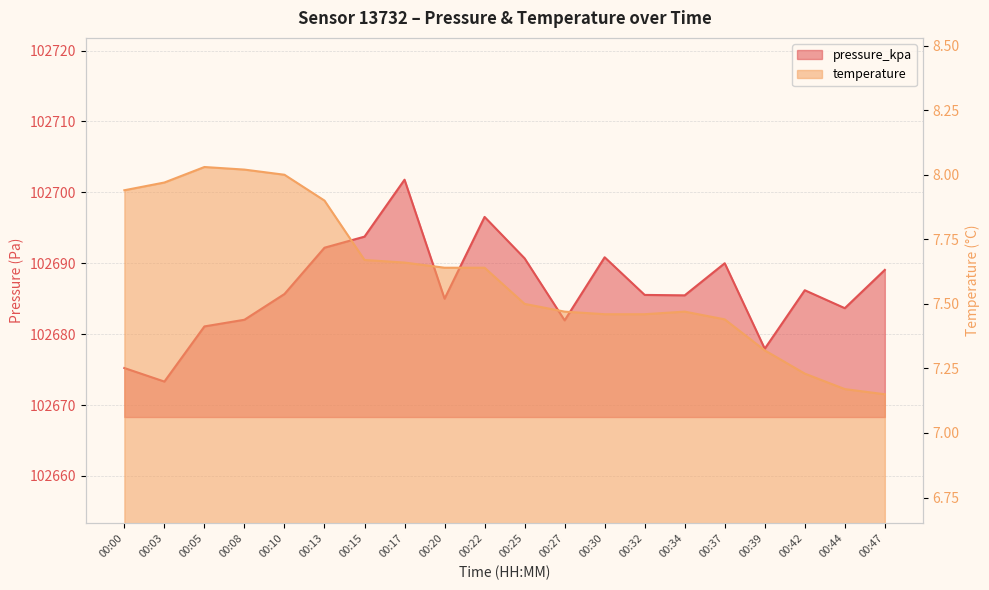

Reading left to right, transcribe all the data shown in this chart.

temperature: 7.9	8.0	8.0	8.0	8.0	7.9	7.7	7.7	7.6	7.6	7.5	7.5	7.5	7.5	7.5	7.4	7.3	7.2	7.2	7.2
pressure_kpa: 102675.2	102673.3	102681.1	102682.0	102685.7	102692.2	102693.8	102701.8	102685.0	102696.5	102690.7	102681.9	102690.8	102685.5	102685.5	102690.0	102677.9	102686.2	102683.7	102689.1